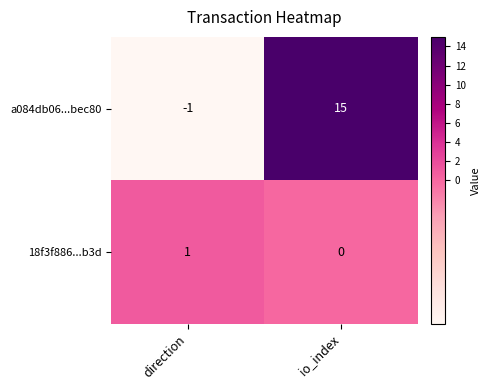

What is the difference between the a084db06...bec80 values at io_index and direction?

16